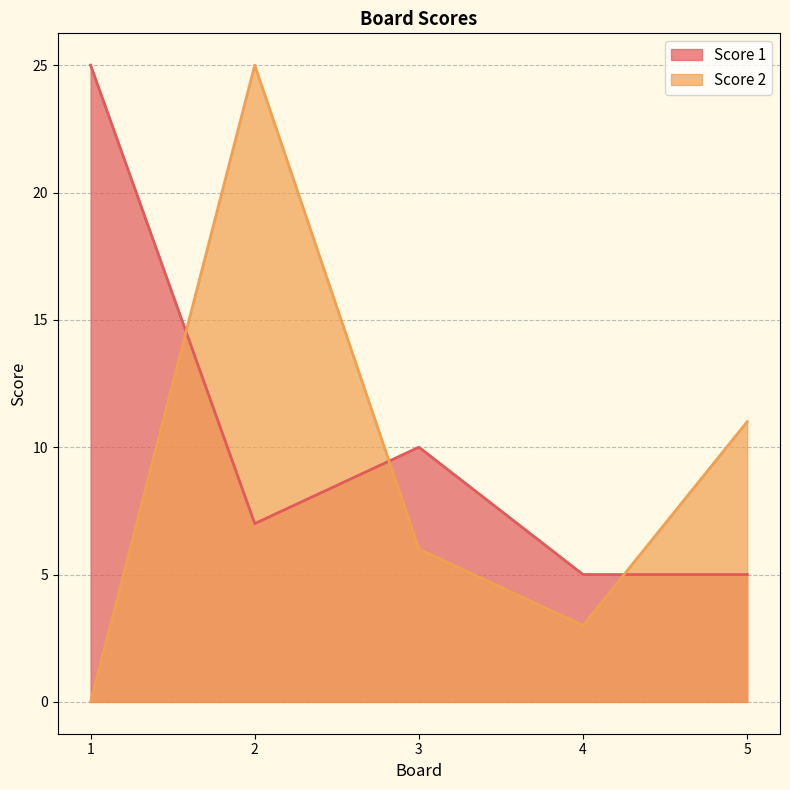

What is the total value across all series at 5?

16